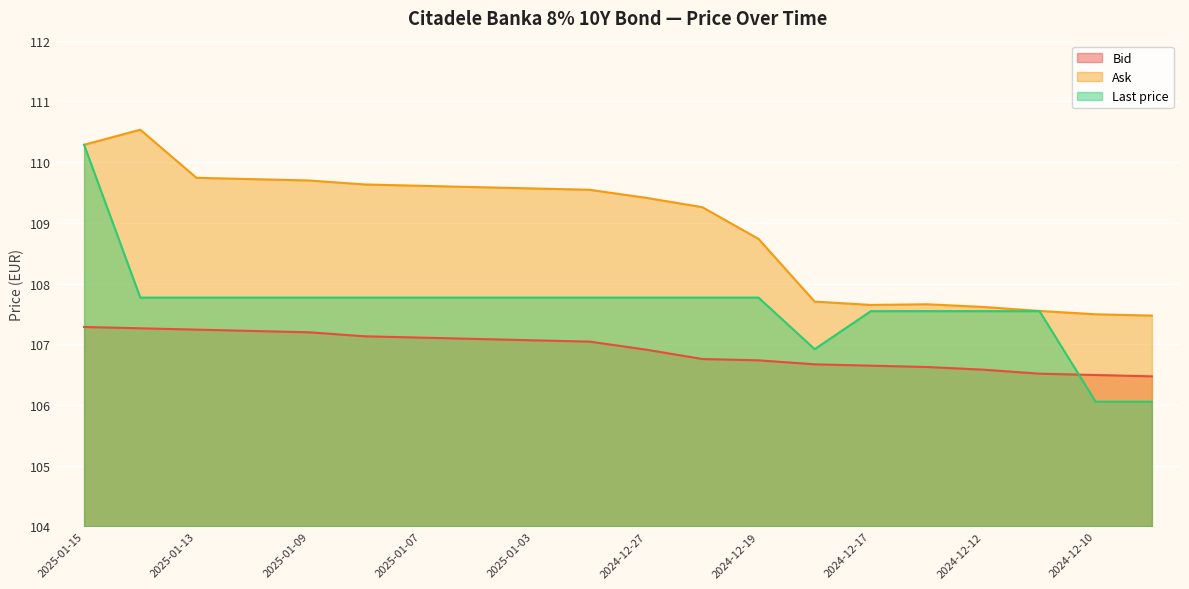

What is the approximate value of Ask at 2024-12-16?

107.7